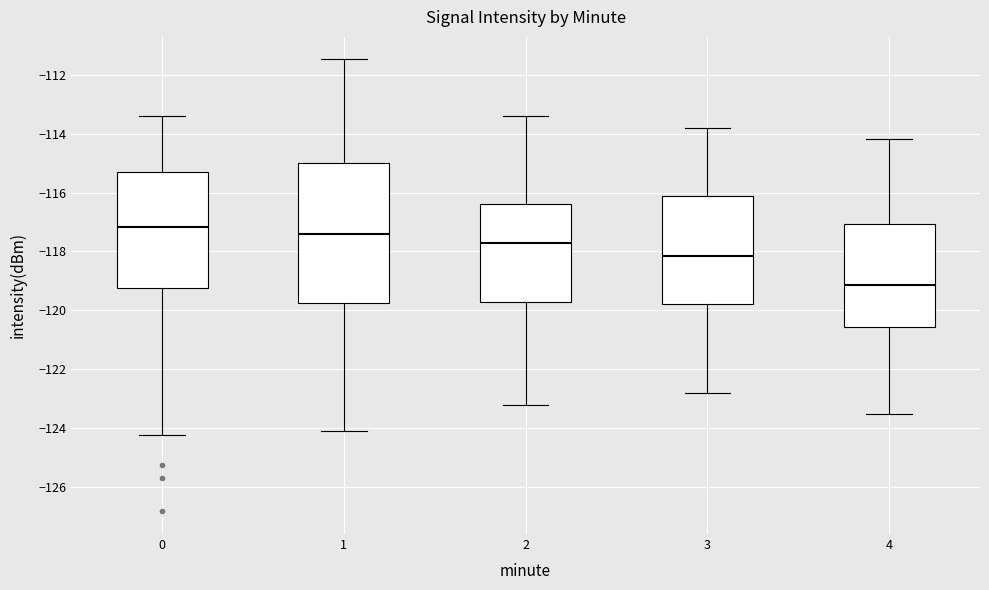

Reading left to right, transcribe this box plot: for each box, give where its median line is, the range the box spans, and where its two whiskers end, as read against the y-axis. The values are not printed on the chart, so give them approximately, as read against the axis.

0: median -117.2, box -119.2 to -115.2, whiskers -124.2 to -113.4
1: median -117.4, box -119.8 to -115.0, whiskers -124.0 to -111.4
2: median -117.6, box -119.8 to -116.4, whiskers -123.2 to -113.4
3: median -118.2, box -119.8 to -116.2, whiskers -122.8 to -113.8
4: median -119.2, box -120.6 to -117.0, whiskers -123.4 to -114.2